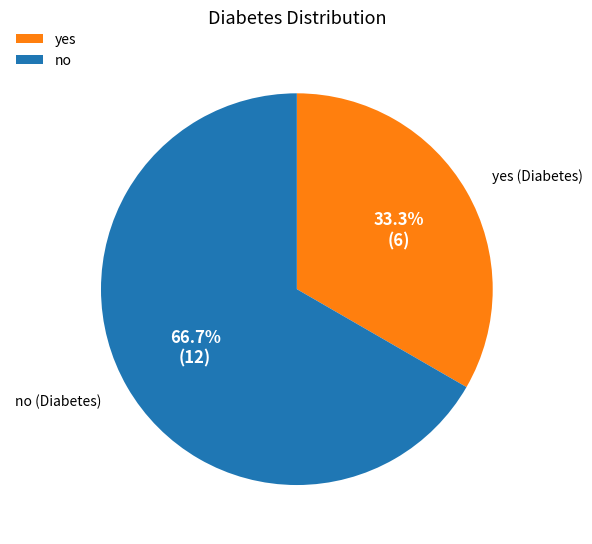

What is the majority slice?

no